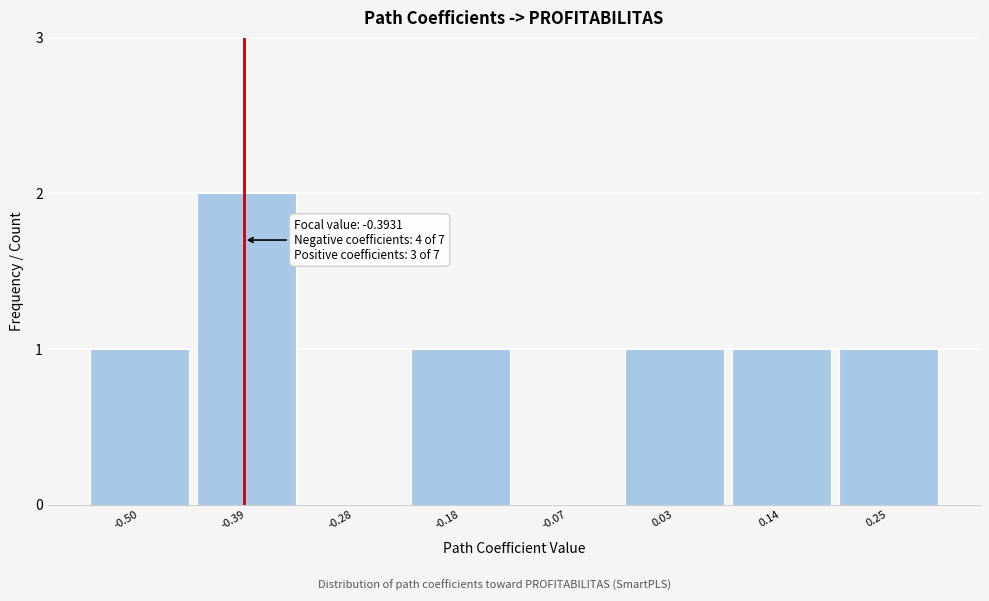

Reading left to right, what are all the values shown in this chart?

-0.50=1	-0.39=2	-0.28=0	-0.18=1	-0.07=0	0.03=1	0.14=1	0.25=1